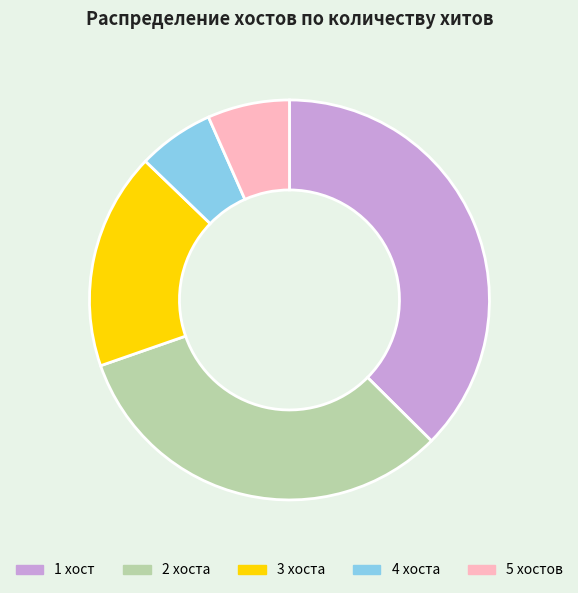

Combined, do 2 хоста and 4 хоста account for over 50%?

No